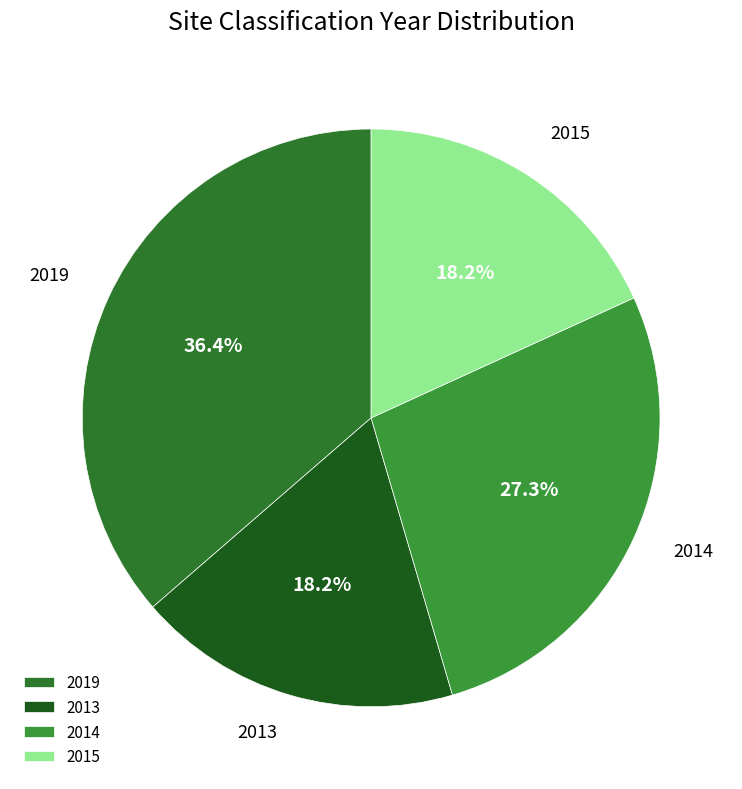

What is the total percentage of 2013 and 2014?

45.5%